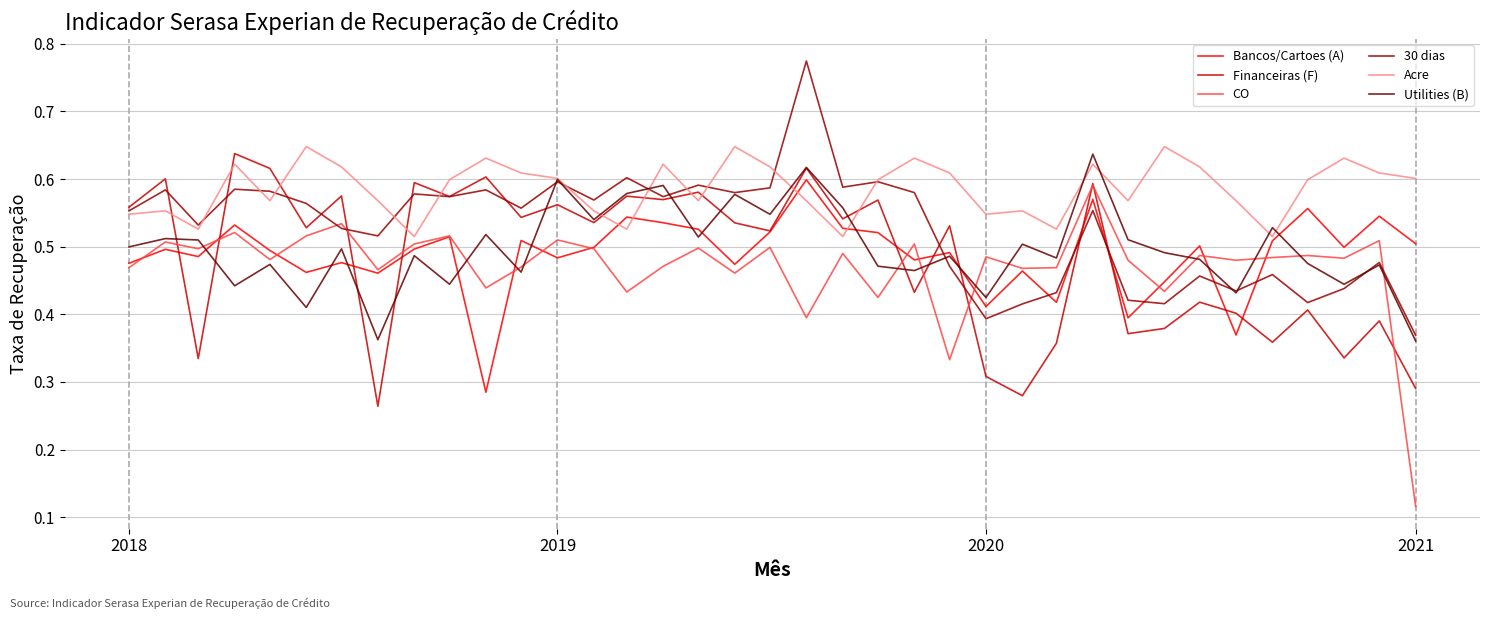

Which series has the largest range (max minus min)?

CO